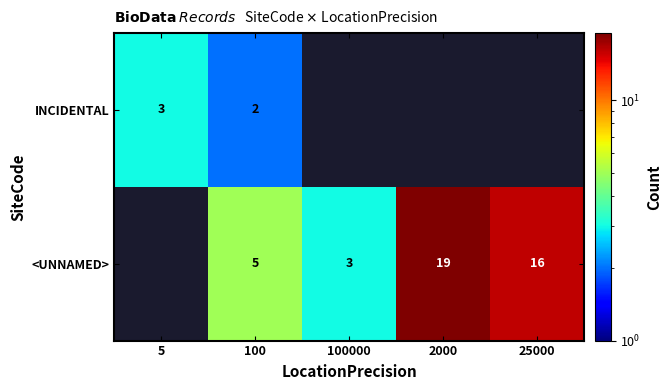

True or false: <UNNAMED> has a value of 16 at 25000.

True